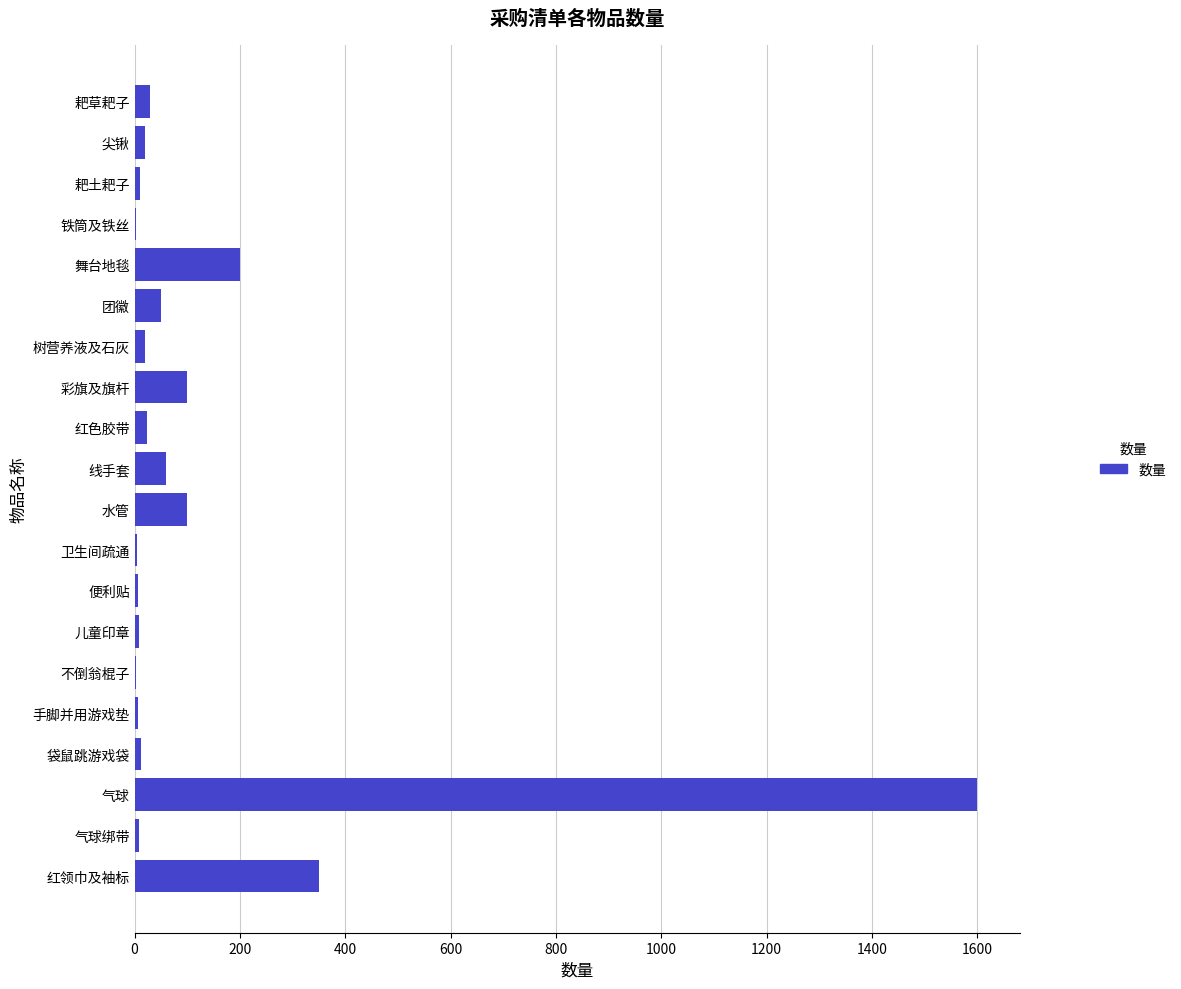

Are the bars horizontal?

Yes